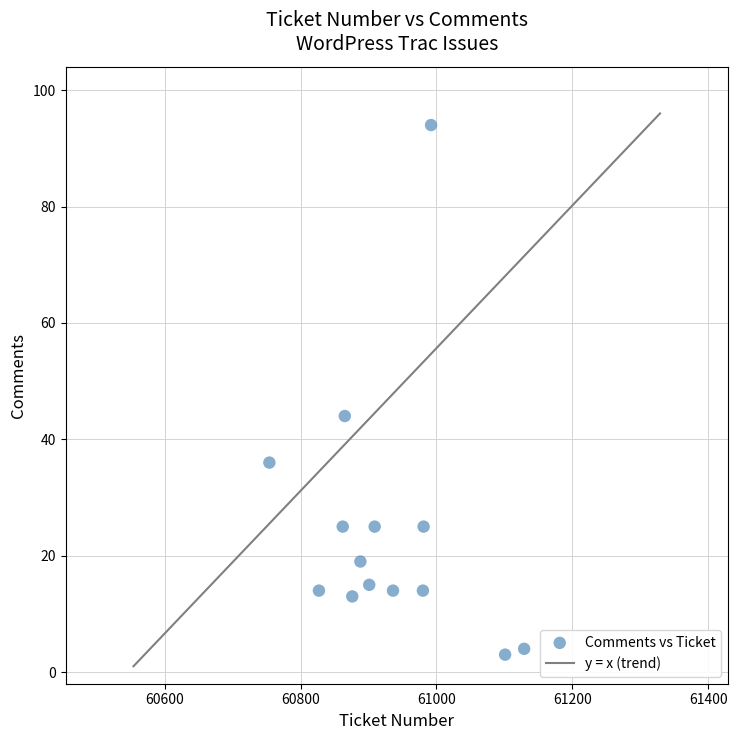

What Y value in the scatter plot is closest to 48?

44